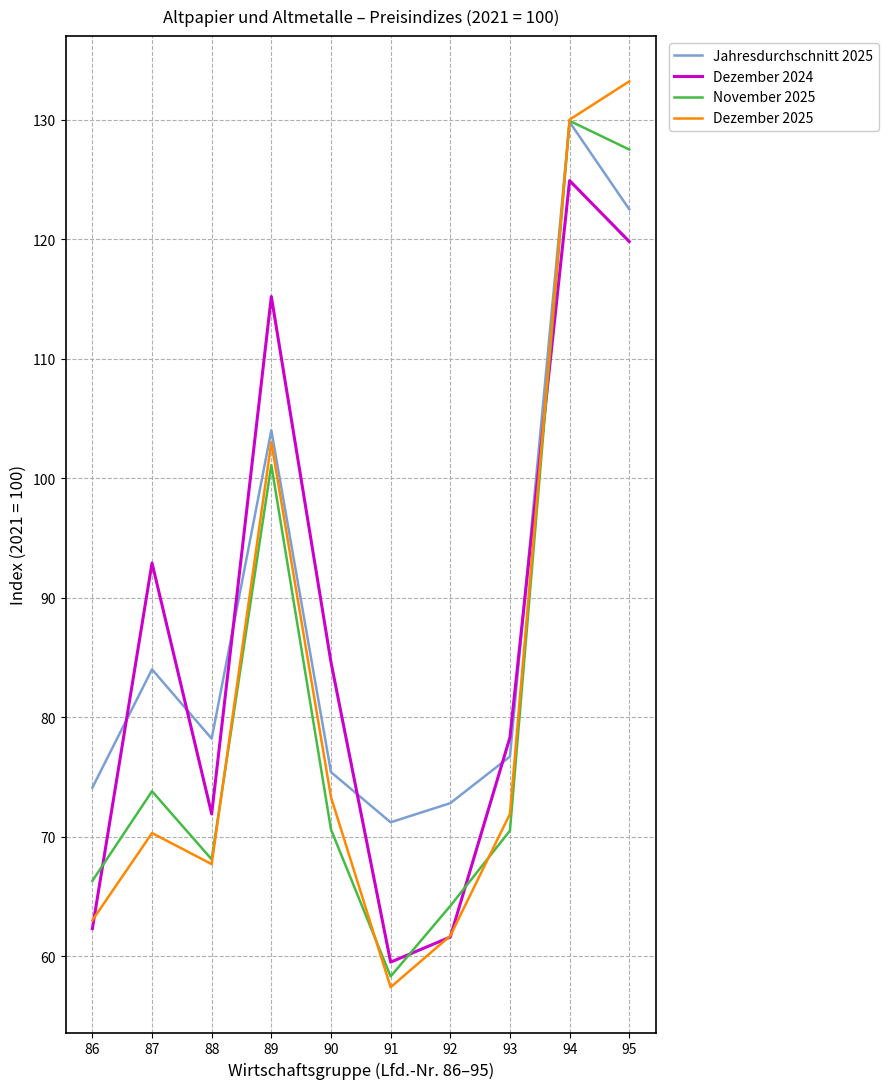

Which series has the widest spread of values?

Dezember 2025